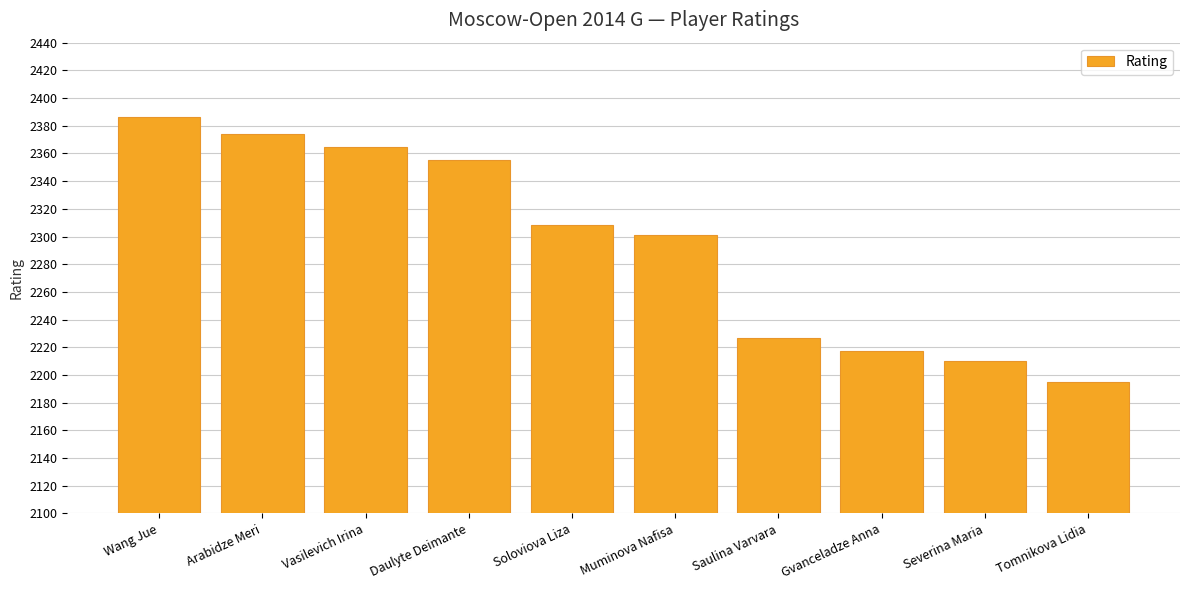

List the labels in order of value, largest first.

Wang Jue, Arabidze Meri, Vasilevich Irina, Daulyte Deimante, Soloviova Liza, Muminova Nafisa, Saulina Varvara, Gvanceladze Anna, Severina Maria, Tomnikova Lidia